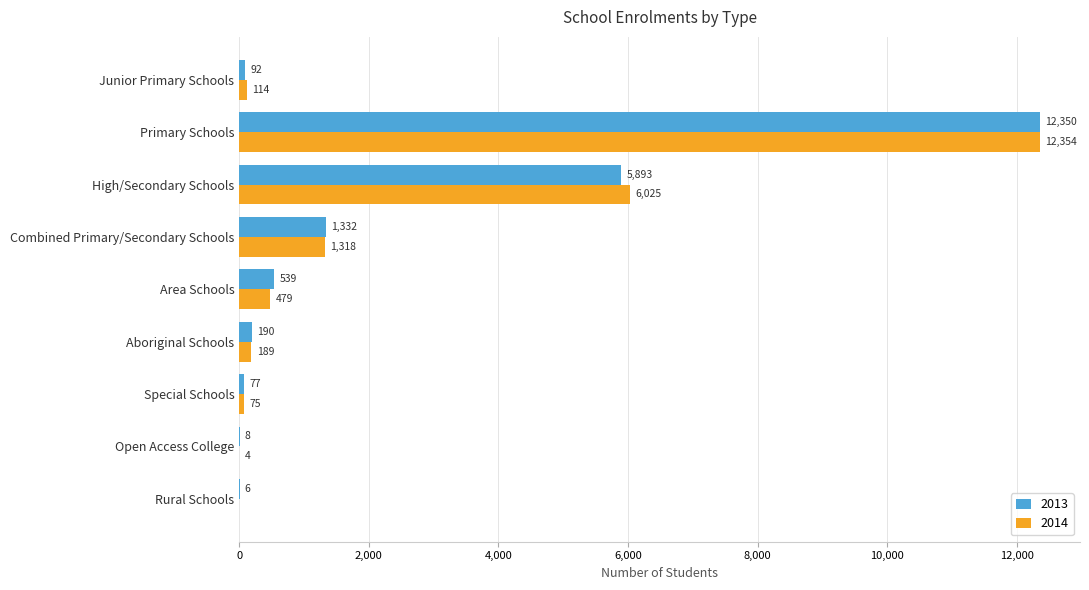

What is the maximum value for 2013?

12350.5